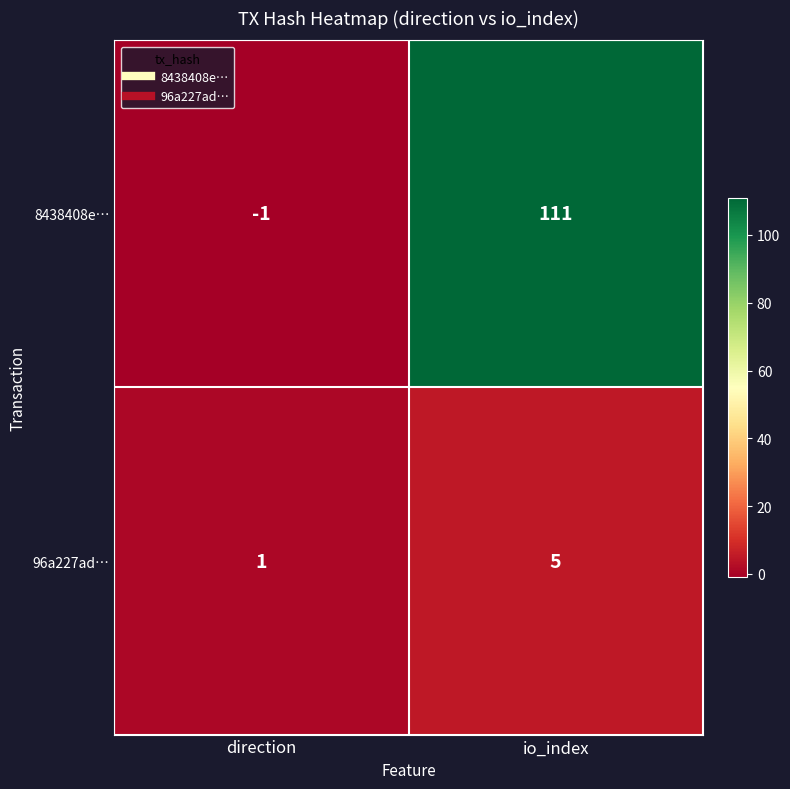

At which category is the sum across all series the highest?

io_index